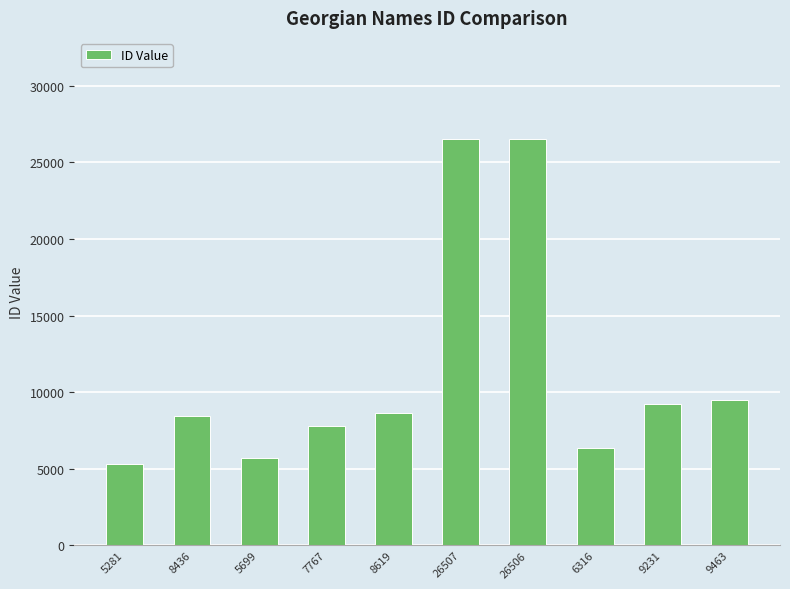

Approximately how many times larger is the value at 8619 compared to 6316?

1.4